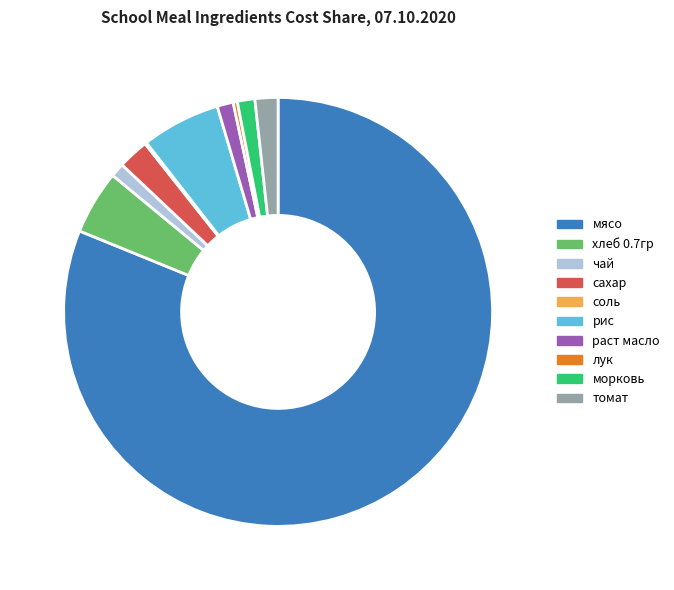

Which category accounts for the majority?

мясо